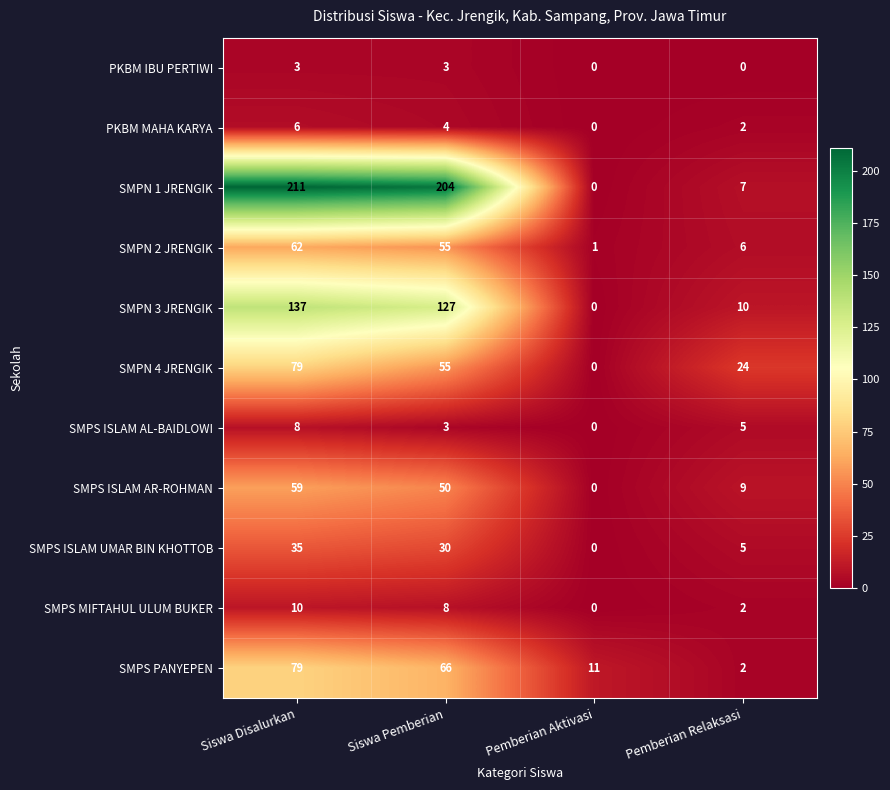

Which series has the largest total across all categories?

SMPN 1 JRENGIK